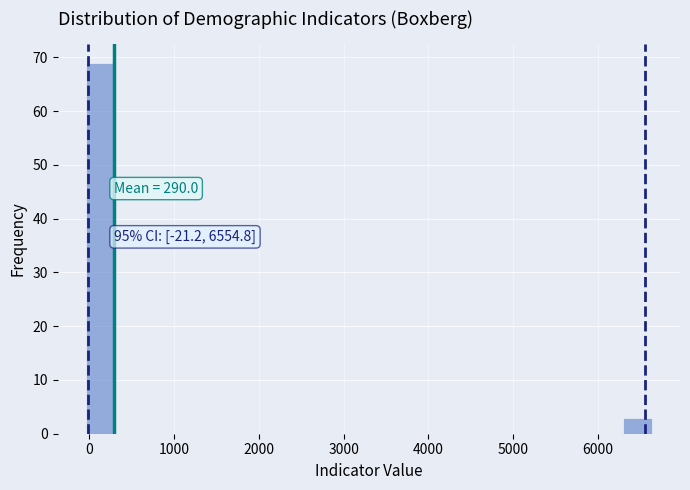

Read against the x-axis, roughly where is the centre of the tallest bar?

100